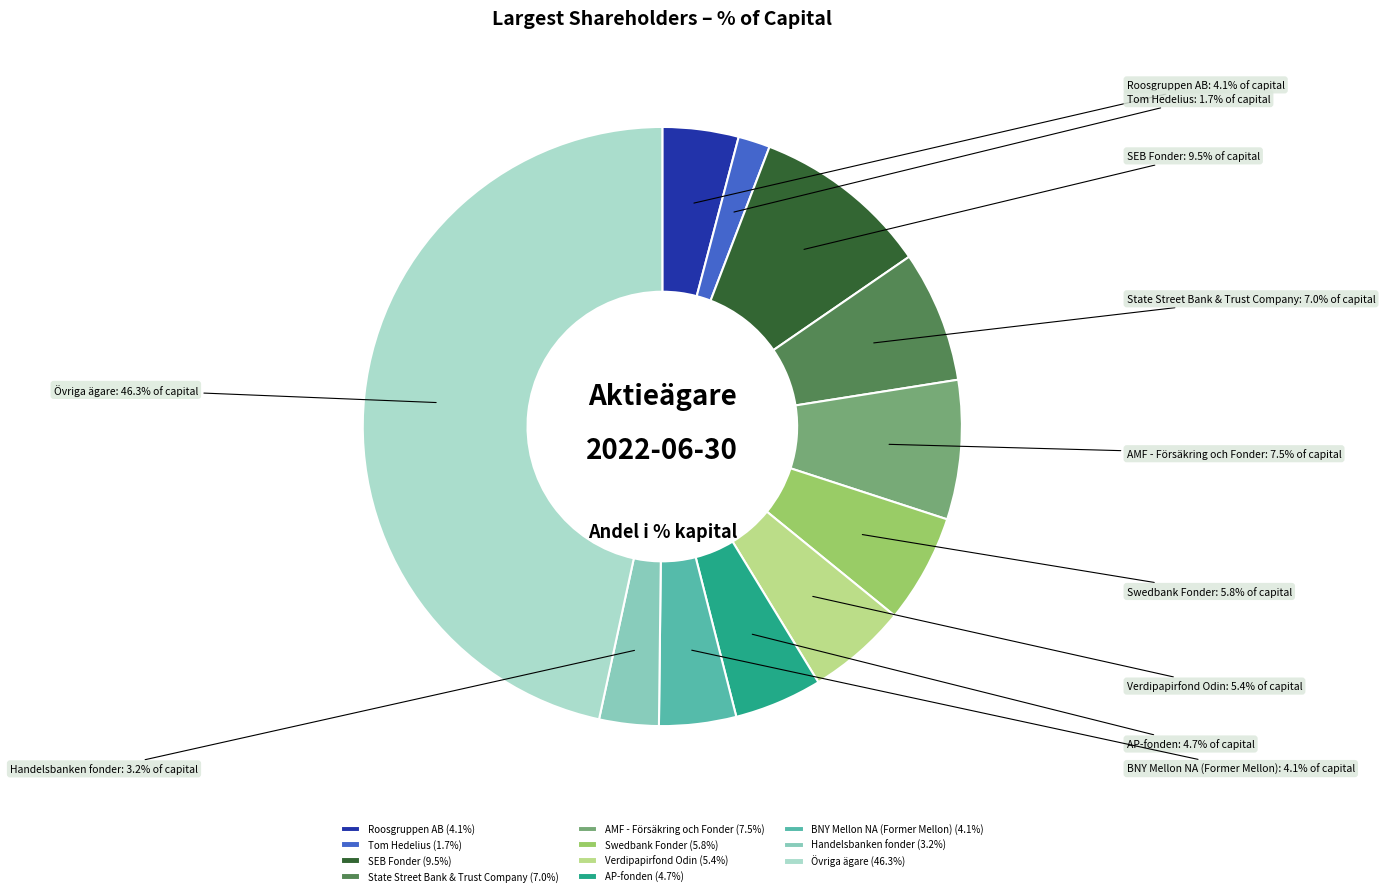

How many segments does this pie chart have?

11